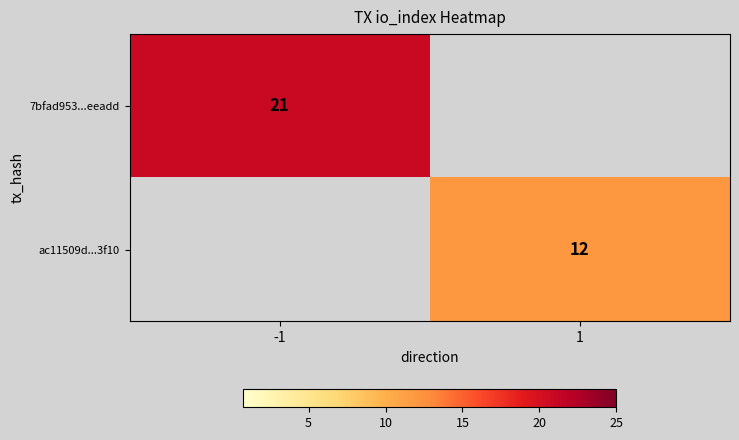

Count the number of data series in this chart.

2